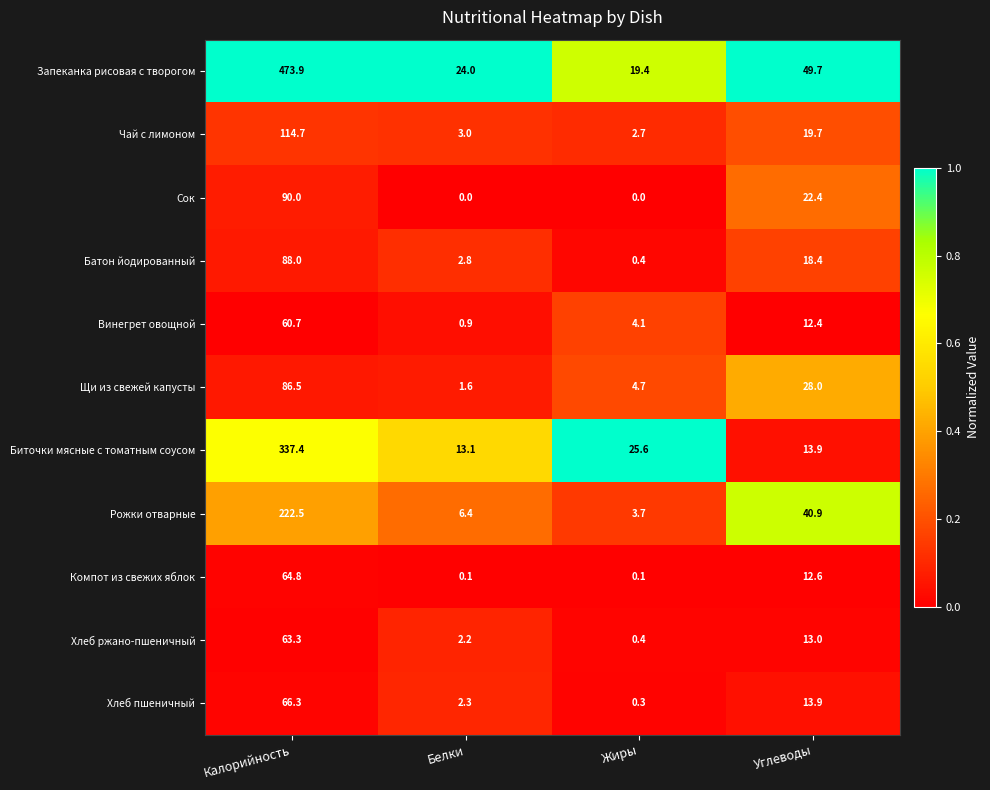

List the series in order of their peak value, highest first.

Запеканка рисовая с творогом, Биточки мясные с томатным соусом, Рожки отварные, Чай с лимоном, Сок, Батон йодированный, Щи из свежей капусты, Хлеб пшеничный, Компот из свежих яблок, Хлеб ржано-пшеничный, Винегрет овощной